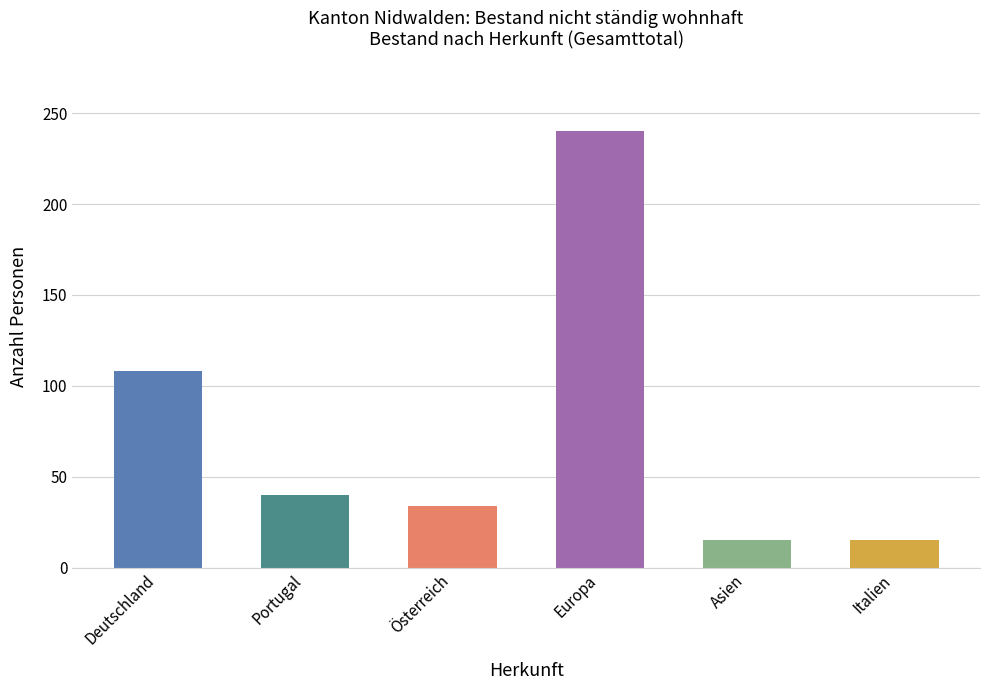

Does the chart contain any negative values?

No